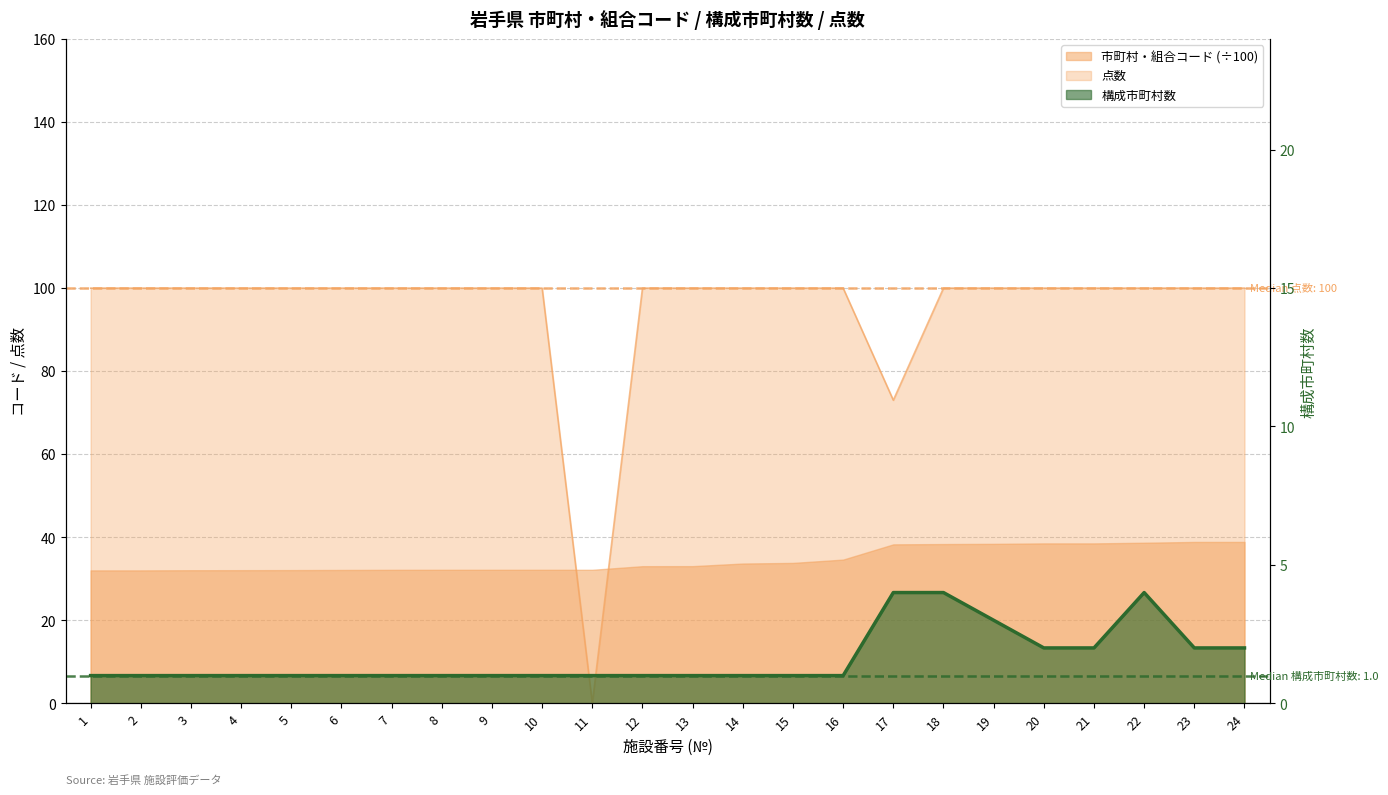

The value at 18 is 2. True or false?

False